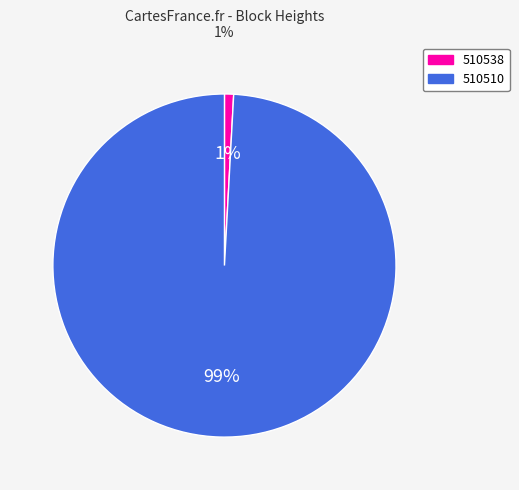

To the nearest percent, what is the average slice percentage?

50%